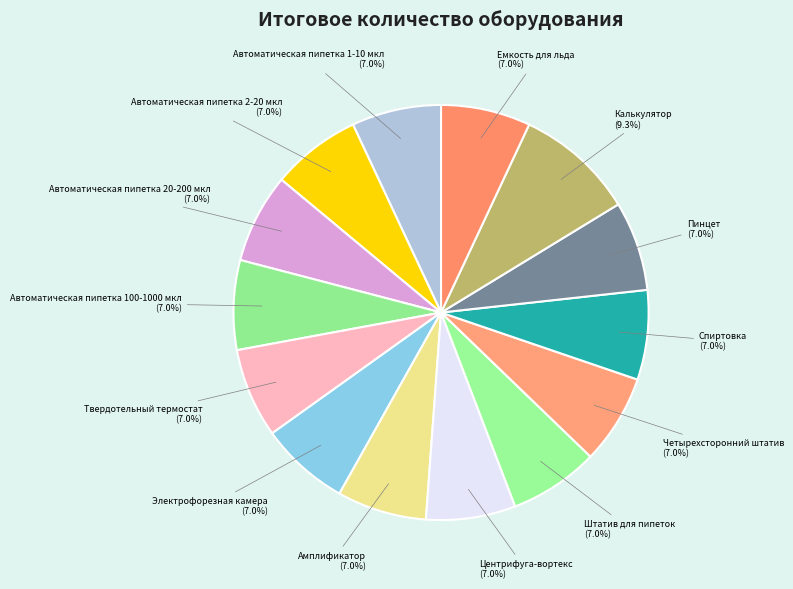

Rank the categories by value from lowest to highest.

Автоматическая пипетка 1-10 мкл, Автоматическая пипетка 2-20 мкл, Автоматическая пипетка 20-200 мкл, Автоматическая пипетка 100-1000 мкл, Твердотельный термостат, Электрофорезная камера, Амплификатор, Центрифуга-вортекс, Штатив для пипеток, Четырехсторонний штатив, Спиртовка, Пинцет, Емкость для льда, Калькулятор